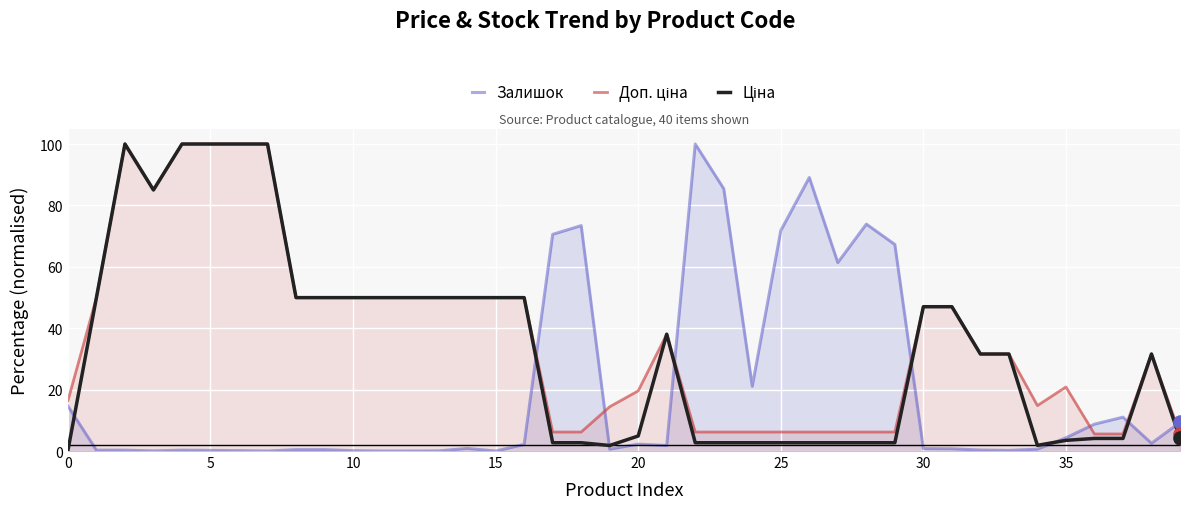

Which series has the widest spread of Y values?

Залишок